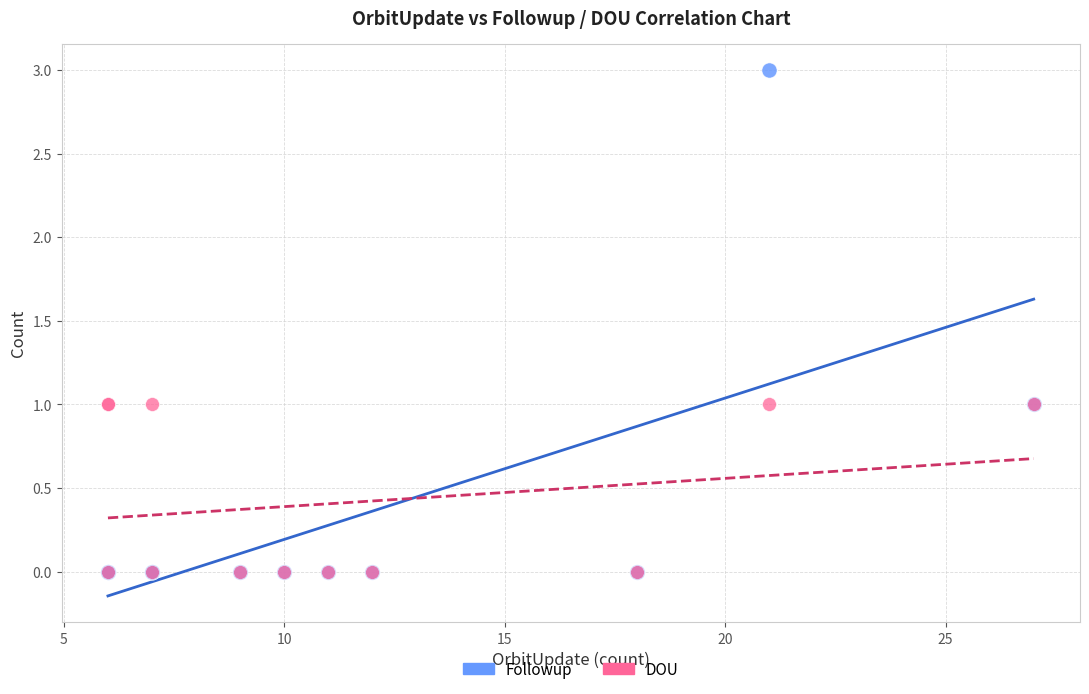

Which series reaches the maximum Y coordinate?

Followup